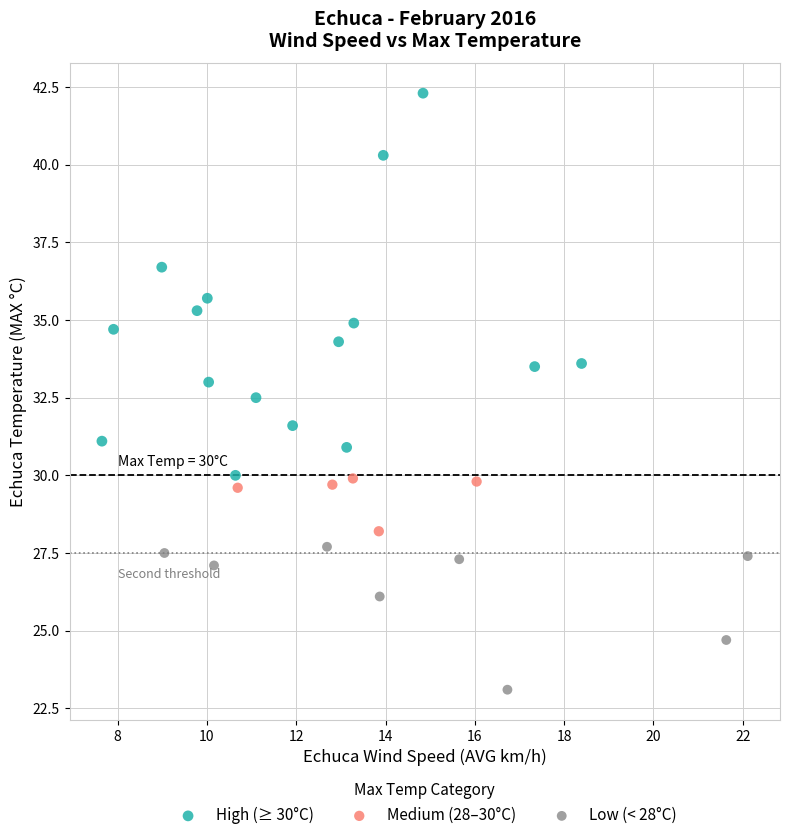

Which series has the widest spread of Y values?

High (≥ 30°C)